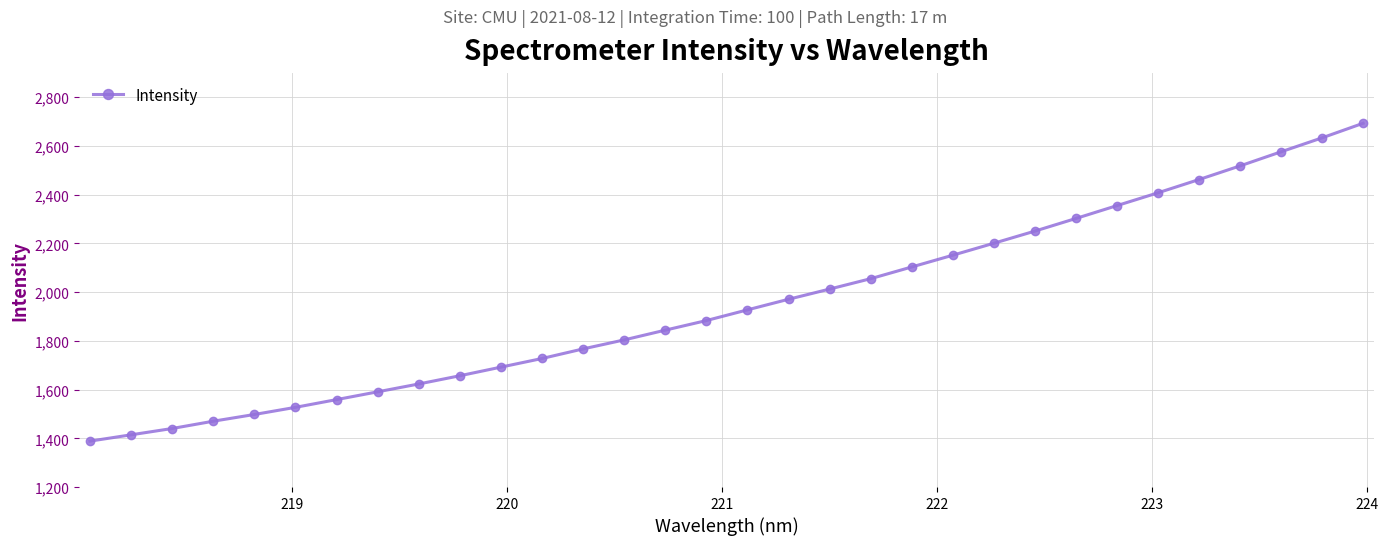

What is the difference between the second highest and minimum values?

1245.0